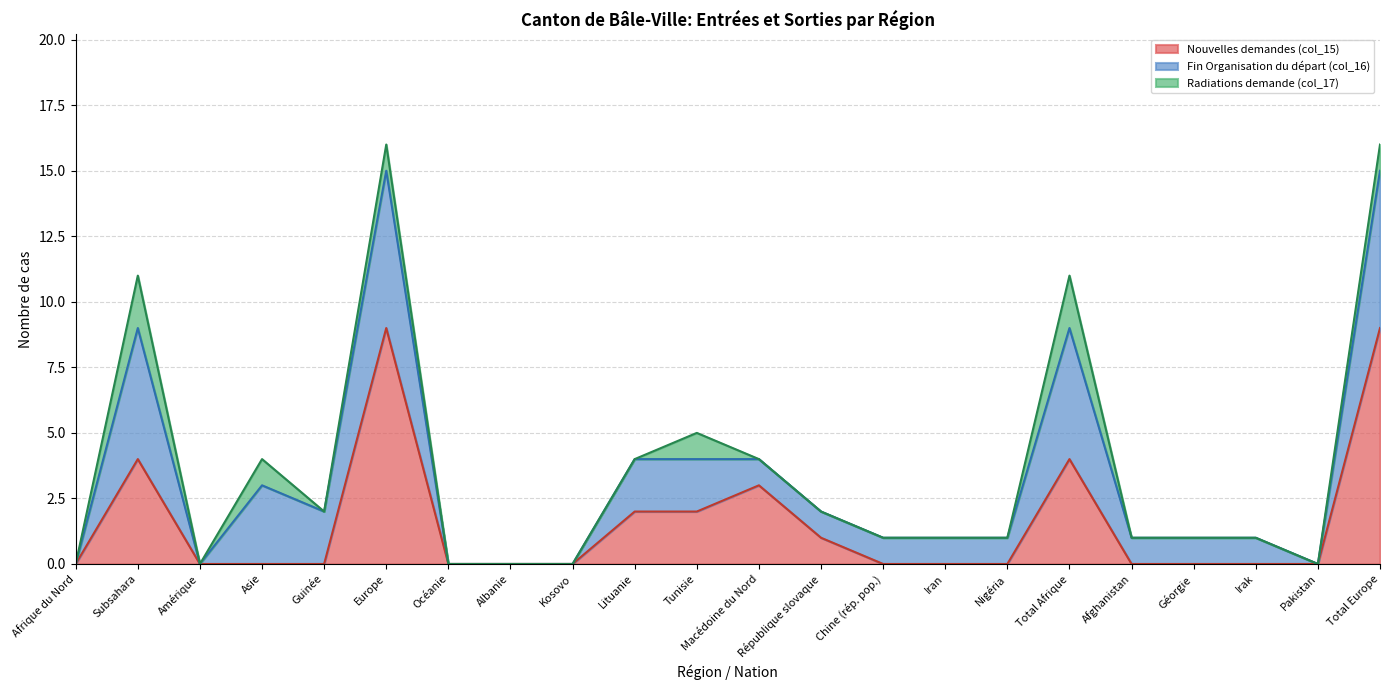

What position from the left is Subsahara?

2